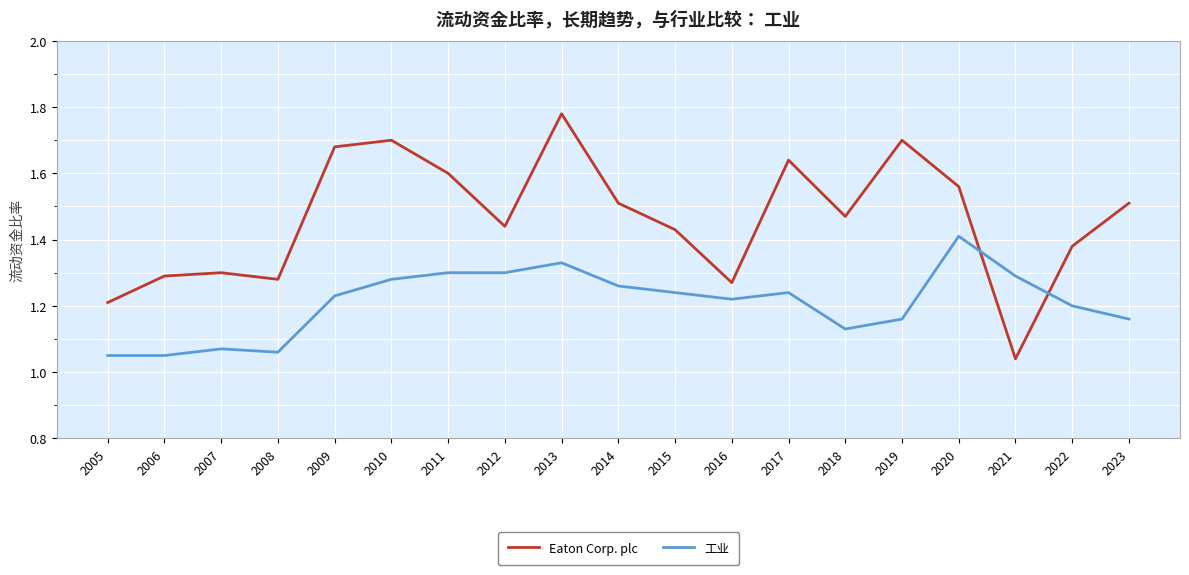

How many intersections are there between 工业 and Eaton Corp. plc?

2